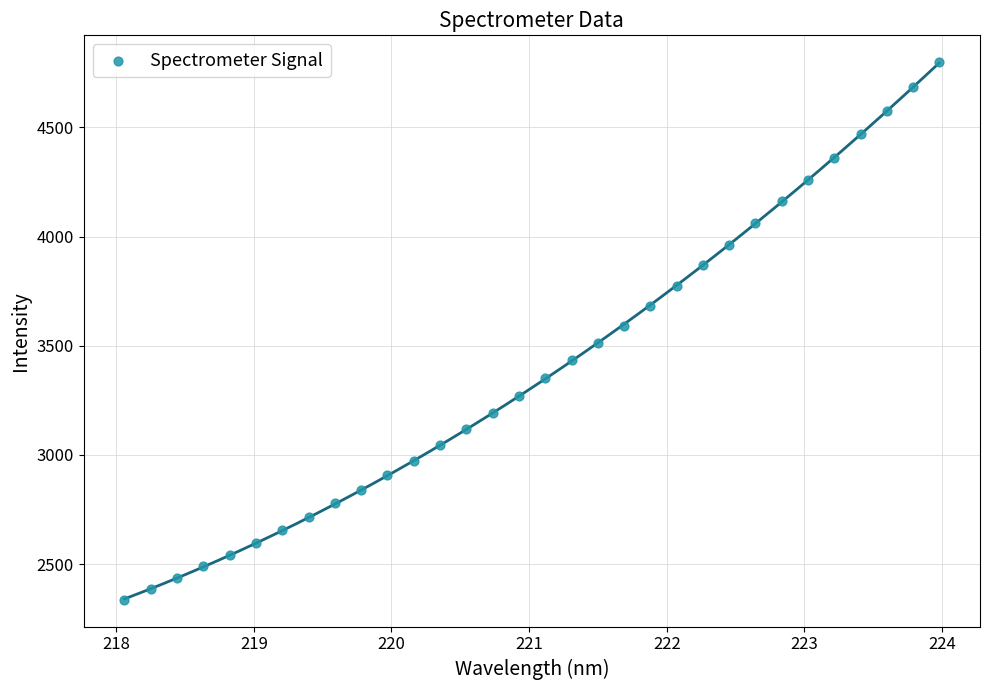

What is the range of X values (max minus min)?

5.9